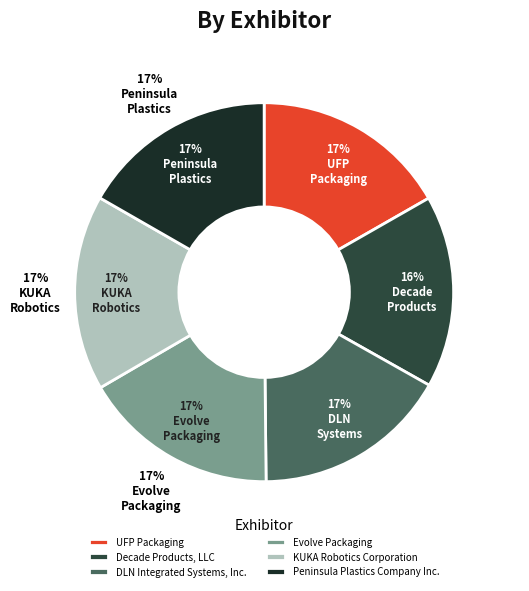

Approximately how many times larger is the value at UFP Packaging compared to Evolve Packaging?

1.0